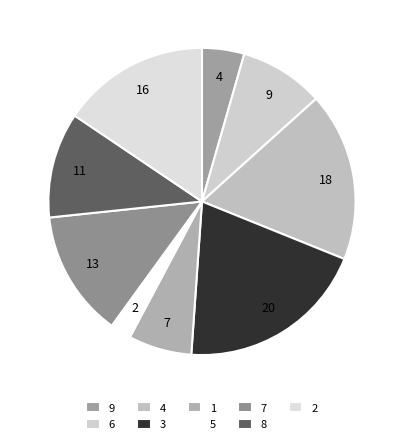

Is 9 the majority of the pie?

No